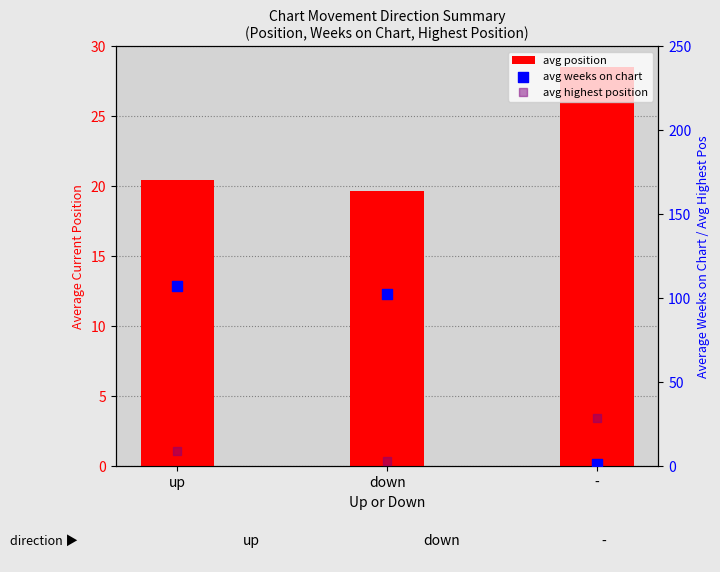

What are all the series names shown in the legend?

avg position, avg weeks on chart, avg highest position